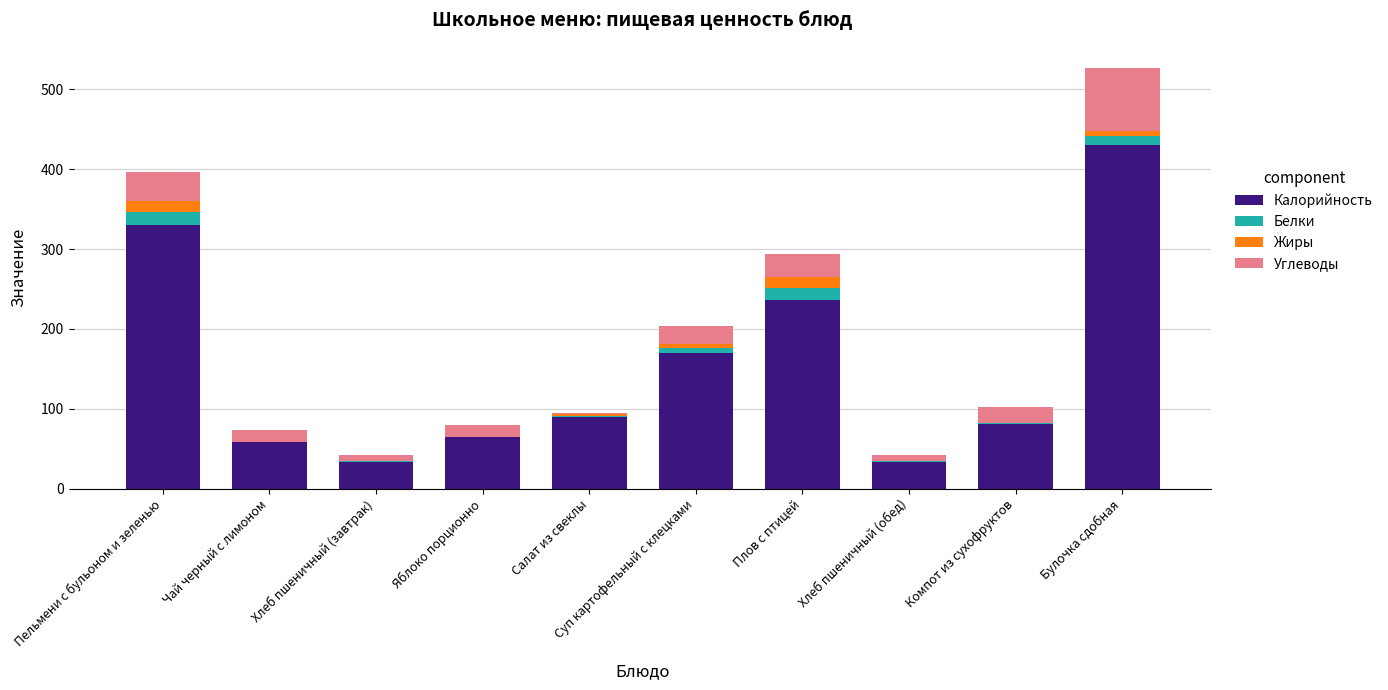

What is the total value across all series at Плов с птицей?

294.0